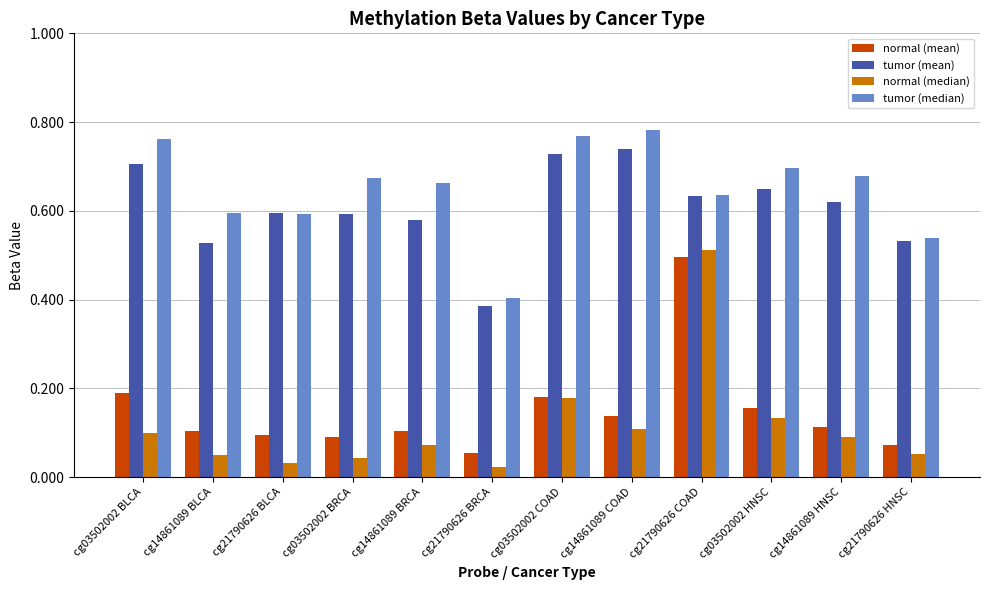

At how many categories does at least one series exceed 0?

12